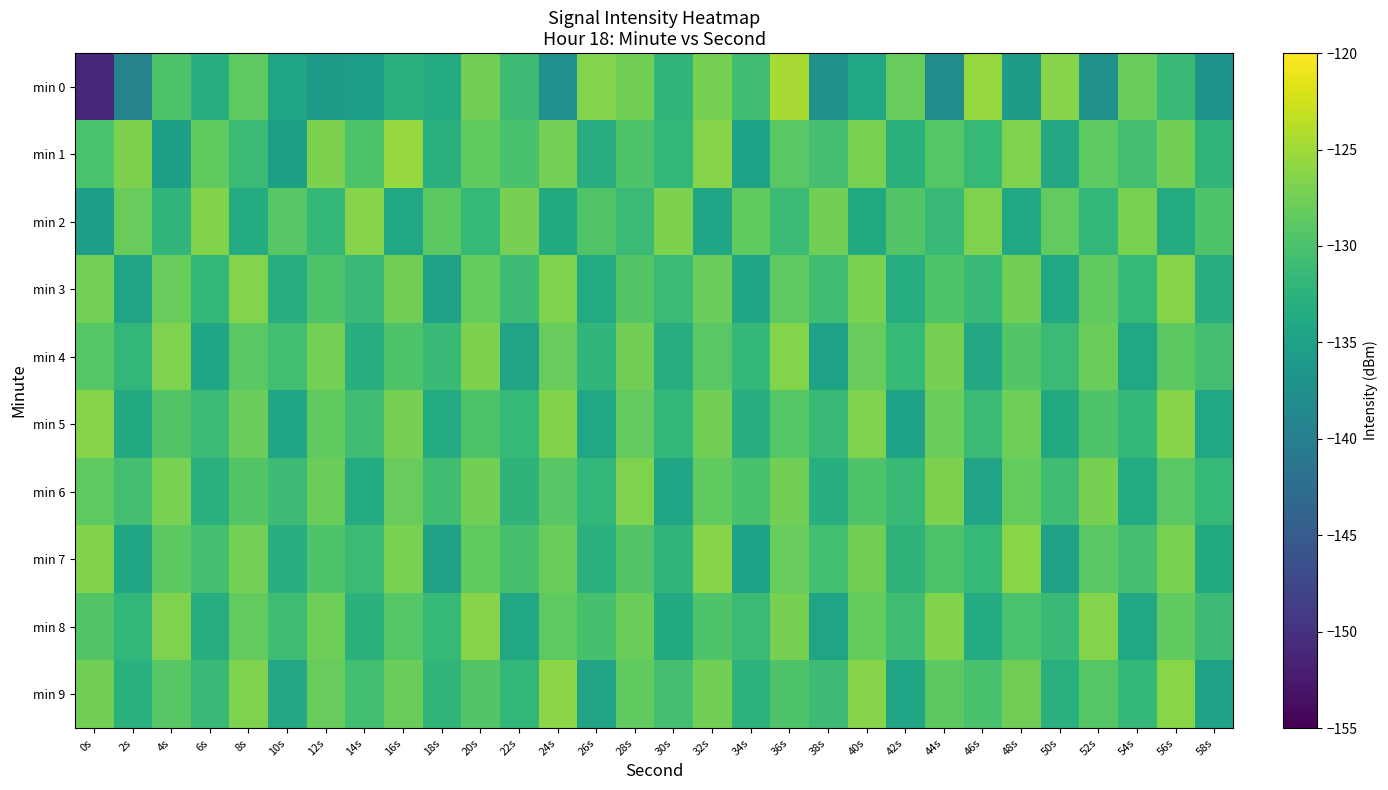

Reading left to right, list all the values displayed in this chart.

min 0: 0s=-151.1	2s=-139.4	4s=-129.8	6s=-133.1	8s=-128.7	10s=-134.4	12s=-135.8	14s=-135.5	16s=-132.8	18s=-133.5	20s=-127.5	22s=-131.1	24s=-137.3	26s=-126.5	28s=-127.4	30s=-131.9	32s=-127.2	34s=-130.7	36s=-124.6	38s=-137.2	40s=-134.2	42s=-128.2	44s=-138.1	46s=-125.6	48s=-135.7	50s=-126.3	52s=-137.0	54s=-128.0	56s=-131.3	58s=-136.9
min 1: 0s=-129.9	2s=-126.9	4s=-135.2	6s=-128.5	8s=-131.1	10s=-135.1	12s=-126.9	14s=-129.8	16s=-125.4	18s=-132.8	20s=-128.5	22s=-130.1	24s=-127.3	26s=-133.2	28s=-129.6	30s=-131.8	32s=-126.4	34s=-134.7	36s=-128.9	38s=-130.3	40s=-127.1	42s=-132.5	44s=-129.2	46s=-131.6	48s=-126.8	50s=-133.9	52s=-128.7	54s=-130.5	56s=-127.4	58s=-132.1
min 2: 0s=-135.5	2s=-128.2	4s=-131.9	6s=-126.6	8s=-133.4	10s=-129.1	12s=-131.7	14s=-126.3	16s=-134.0	18s=-128.8	20s=-131.5	22s=-127.2	24s=-133.8	26s=-129.5	28s=-131.2	30s=-126.9	32s=-134.3	34s=-128.6	36s=-131.1	38s=-127.5	40s=-133.7	42s=-129.3	44s=-131.4	46s=-126.7	48s=-134.1	50s=-128.4	52s=-131.8	54s=-127.0	56s=-133.5	58s=-129.7
min 3: 0s=-127.3	2s=-134.6	4s=-128.1	6s=-131.7	8s=-126.5	10s=-133.2	12s=-129.8	14s=-131.4	16s=-127.6	18s=-134.9	20s=-128.3	22s=-131.0	24s=-126.8	26s=-133.6	28s=-129.4	30s=-131.1	32s=-127.9	34s=-134.4	36s=-128.7	38s=-130.8	40s=-127.1	42s=-133.3	44s=-129.7	46s=-131.3	48s=-127.5	50s=-134.2	52s=-128.5	54s=-131.6	56s=-126.4	58s=-133.1
min 4: 0s=-129.2	2s=-131.8	4s=-126.7	6s=-134.3	8s=-128.9	10s=-130.6	12s=-127.3	14s=-133.0	16s=-129.6	18s=-131.3	20s=-126.9	22s=-134.5	24s=-128.2	26s=-131.9	28s=-127.6	30s=-133.2	32s=-129.0	34s=-131.7	36s=-126.5	38s=-134.8	40s=-128.1	42s=-131.5	44s=-127.2	46s=-133.9	48s=-129.3	50s=-131.1	52s=-127.8	54s=-134.1	56s=-128.8	58s=-130.4
min 5: 0s=-126.3	2s=-133.7	4s=-129.5	6s=-131.2	8s=-127.9	10s=-134.4	12s=-128.6	14s=-130.9	16s=-127.2	18s=-133.5	20s=-129.8	22s=-131.6	24s=-126.6	26s=-134.0	28s=-128.4	30s=-131.8	32s=-127.5	34s=-133.1	36s=-129.2	38s=-131.4	40s=-126.8	42s=-134.7	44s=-128.0	46s=-131.1	48s=-127.7	50s=-133.8	52s=-129.6	54s=-131.7	56s=-126.4	58s=-134.2
min 6: 0s=-128.7	2s=-130.3	4s=-127.1	6s=-132.8	8s=-129.4	10s=-131.0	12s=-127.8	14s=-133.5	16s=-128.2	18s=-130.7	20s=-127.5	22s=-132.2	24s=-129.1	26s=-131.8	28s=-126.7	30s=-134.3	32s=-128.6	34s=-130.1	36s=-127.4	38s=-132.9	40s=-129.7	42s=-131.3	44s=-126.9	46s=-134.6	48s=-128.3	50s=-130.8	52s=-127.2	54s=-133.4	56s=-129.0	58s=-131.5
min 7: 0s=-126.6	2s=-134.4	4s=-128.8	6s=-130.5	8s=-127.3	10s=-133.1	12s=-129.7	14s=-131.2	16s=-127.0	18s=-134.8	20s=-128.5	22s=-130.2	24s=-127.8	26s=-132.6	28s=-129.3	30s=-131.9	32s=-126.4	34s=-134.7	36s=-128.1	38s=-130.6	40s=-127.6	42s=-132.3	44s=-129.8	46s=-131.6	48s=-126.2	50s=-134.9	52s=-128.9	54s=-130.4	56s=-127.1	58s=-133.7
min 8: 0s=-129.5	2s=-131.8	4s=-126.8	6s=-133.2	8s=-128.4	10s=-130.9	12s=-127.7	14s=-132.5	16s=-129.2	18s=-131.6	20s=-126.3	22s=-134.0	24s=-128.7	26s=-130.2	28s=-127.9	30s=-133.7	32s=-129.6	34s=-131.1	36s=-127.2	38s=-134.5	40s=-128.3	42s=-130.8	44s=-126.6	46s=-133.4	48s=-129.9	50s=-131.4	52s=-126.5	54s=-134.2	56s=-128.6	58s=-131.0
min 9: 0s=-127.4	2s=-132.7	4s=-129.1	6s=-131.3	8s=-126.7	10s=-133.9	12s=-128.2	14s=-130.6	16s=-127.8	18s=-132.1	20s=-129.4	22s=-131.8	24s=-126.1	26s=-134.6	28s=-128.5	30s=-130.3	32s=-127.5	34s=-132.4	36s=-129.7	38s=-131.0	40s=-126.4	42s=-134.3	44s=-128.8	46s=-130.1	48s=-127.6	50s=-132.8	52s=-129.2	54s=-131.7	56s=-126.2	58s=-134.9